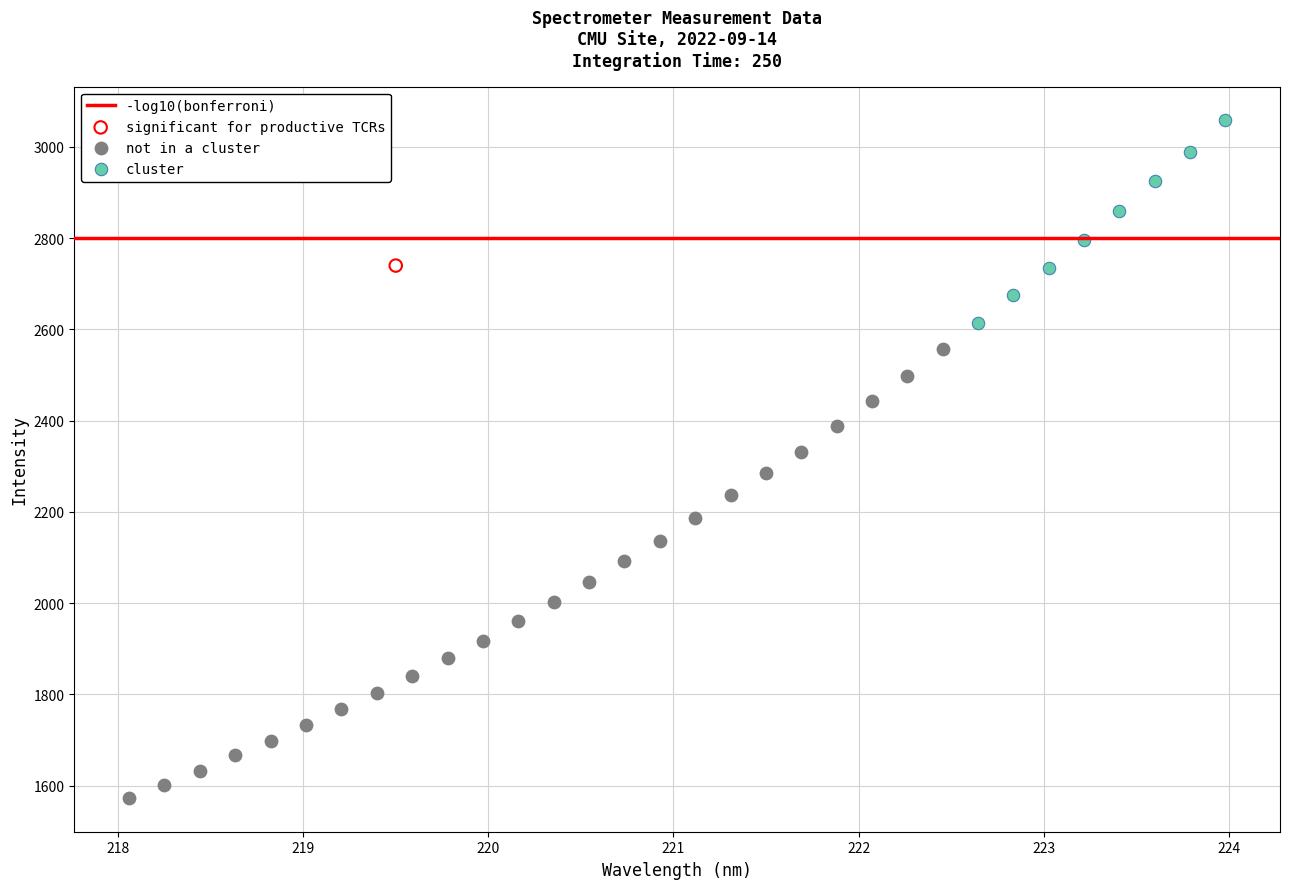

Which series contains the lowest Y value?

not in a cluster